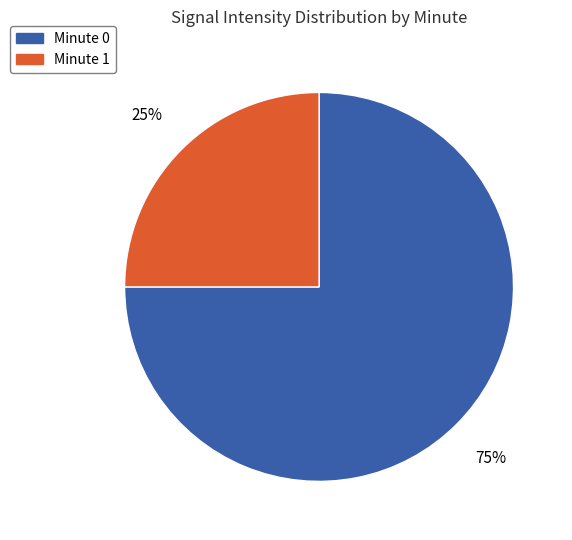

Does Minute 1 account for over 50% of the chart?

No